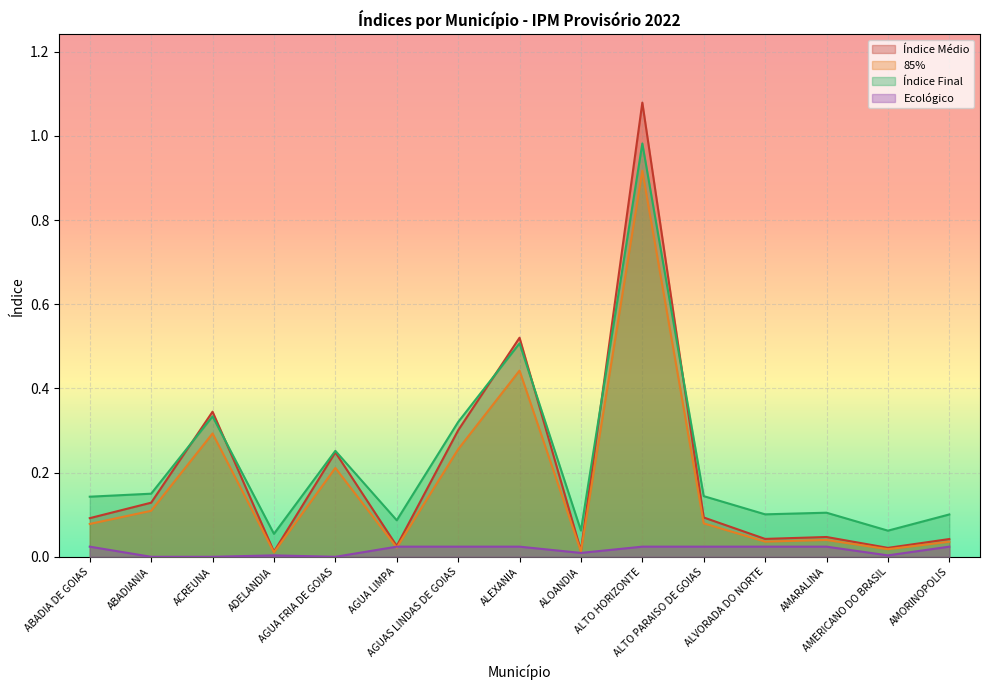

Which series has the largest range (max minus min)?

Índice Médio